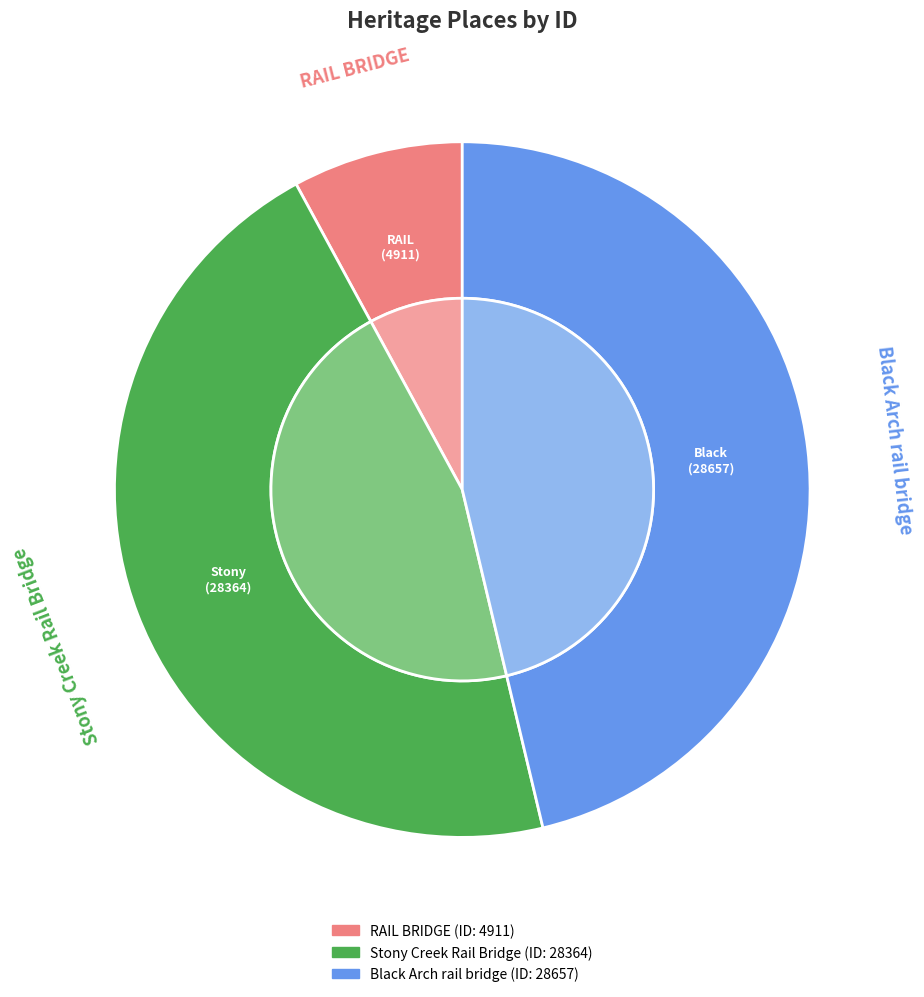

Is it true that RAIL BRIDGE is 8% of the pie?

True